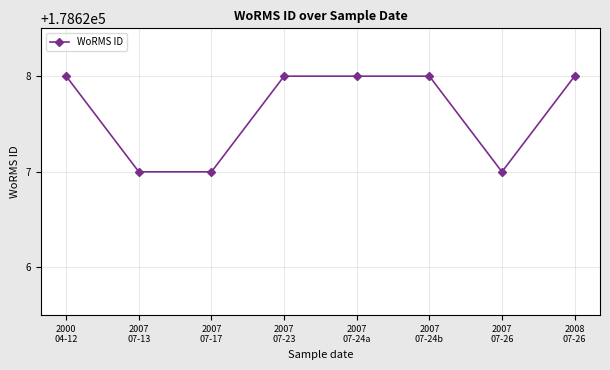

What is the label of the 5th point from the right?

2007
07-23